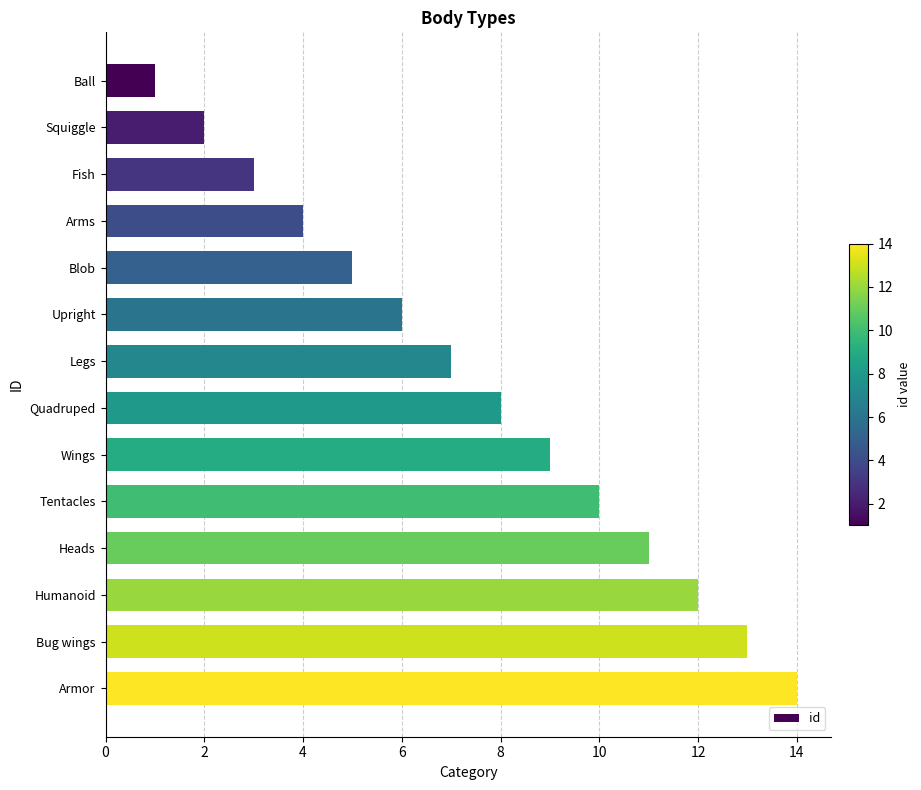

What is the greatest value displayed?

14